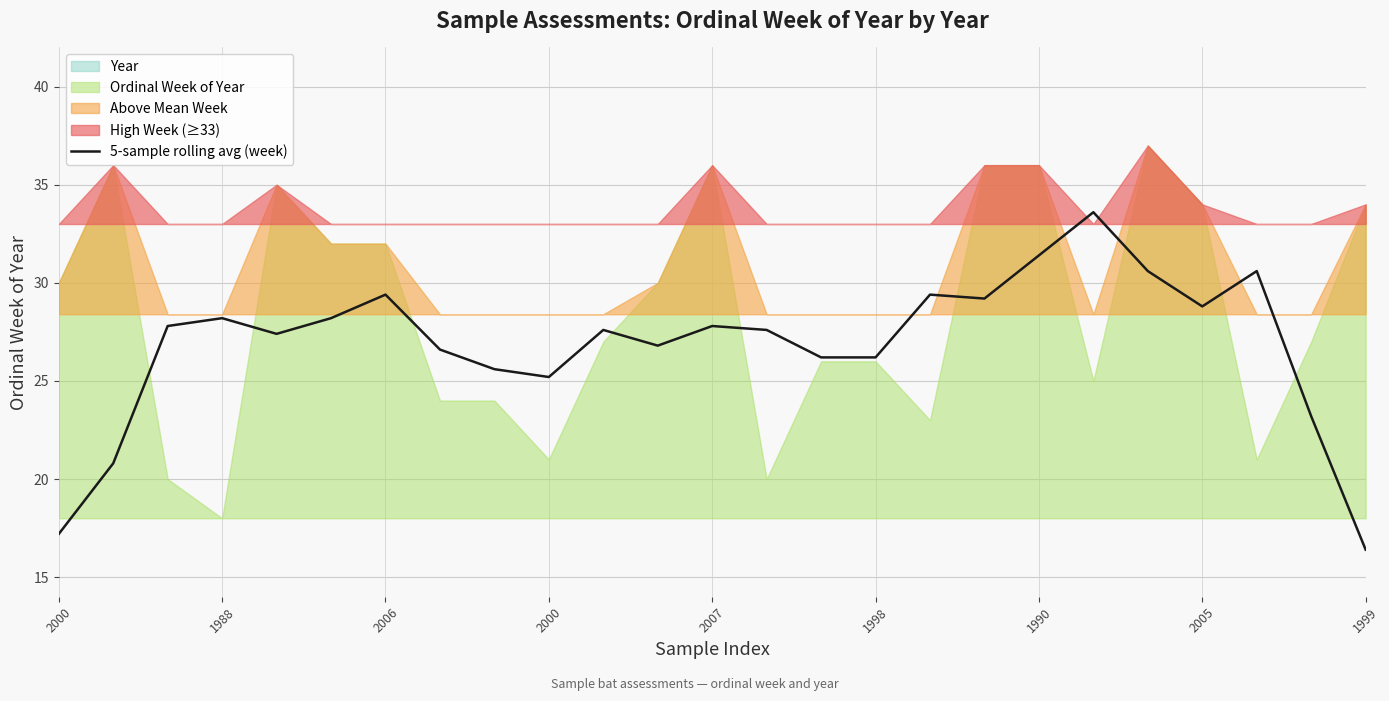

What is the smallest value displayed?

16.4